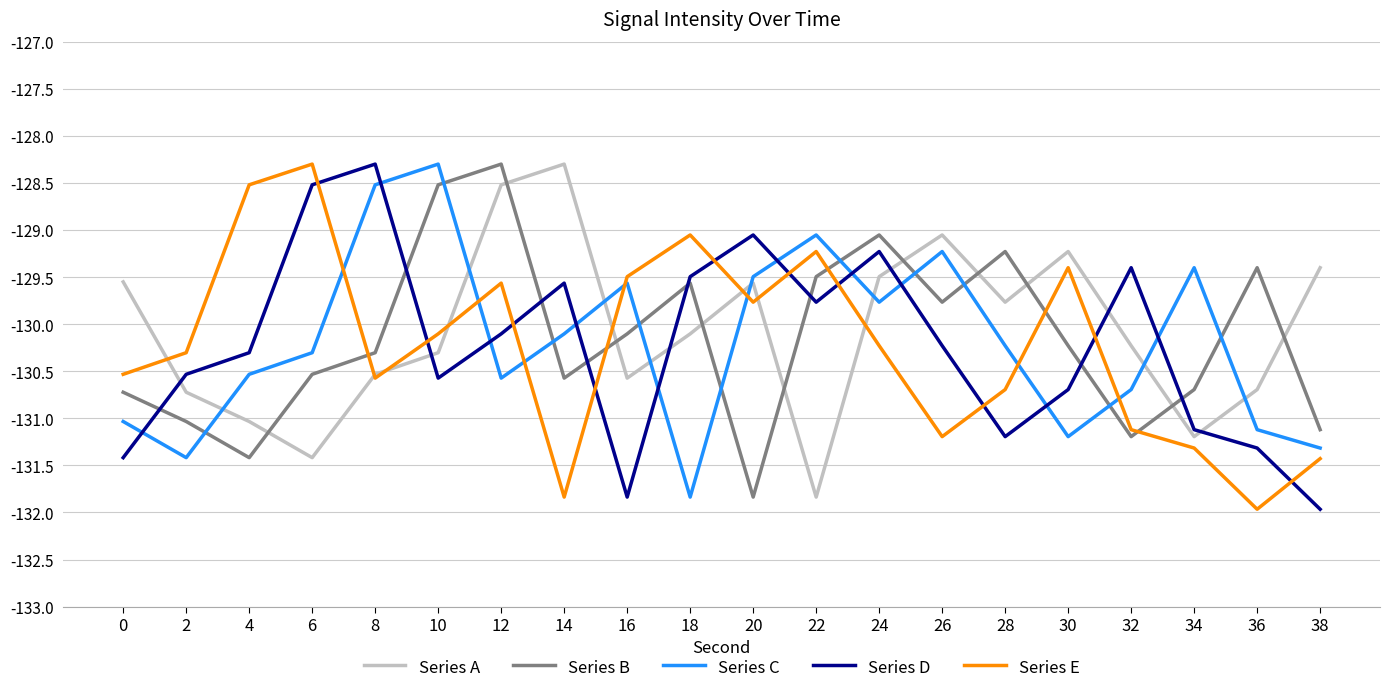

Which category has the lowest value in the Series A series?

22